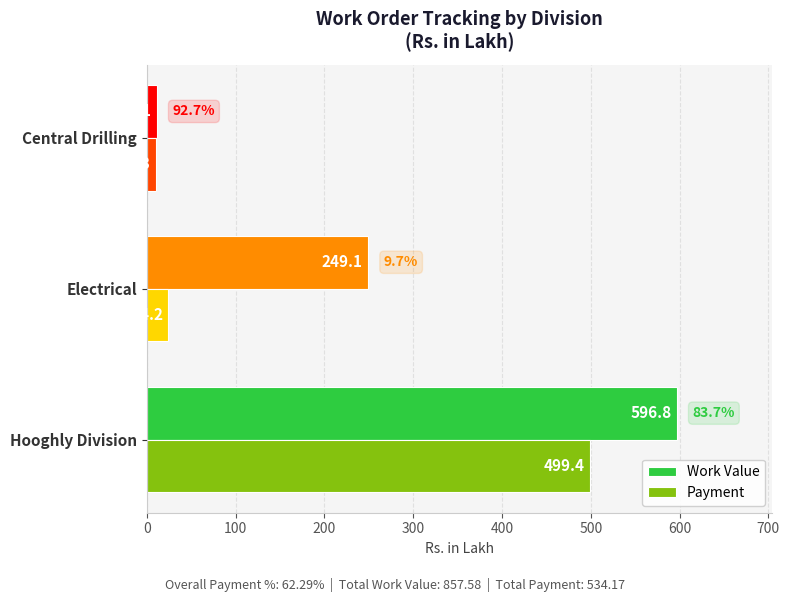

List the series in order of their peak value, highest first.

Work Value, Payment